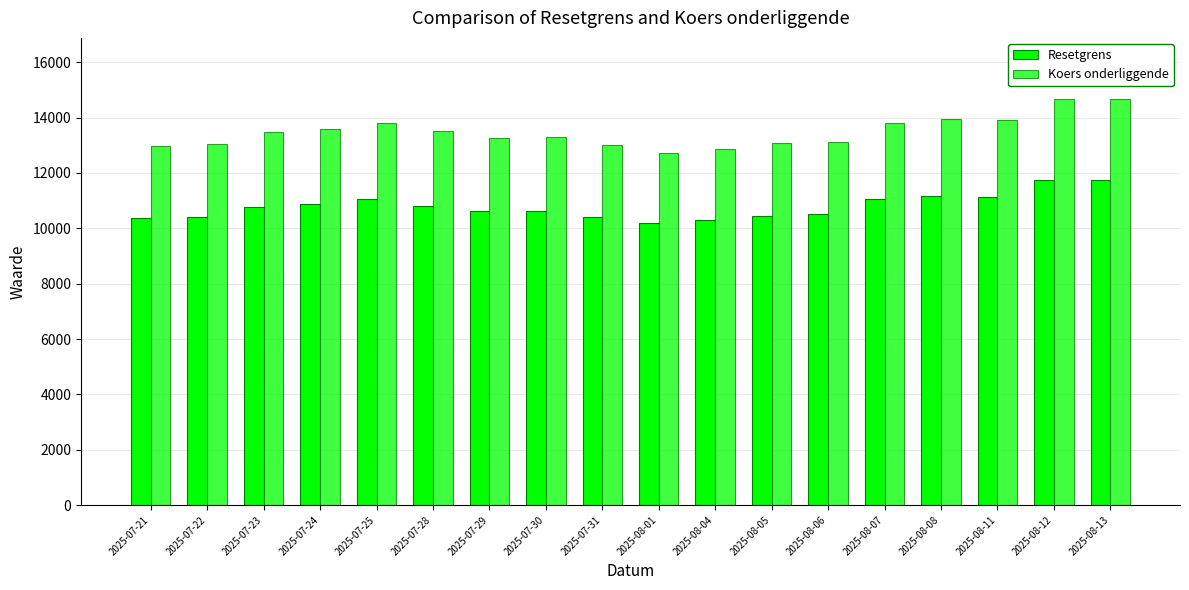

How many data points in Resetgrens are less than 10784?

9